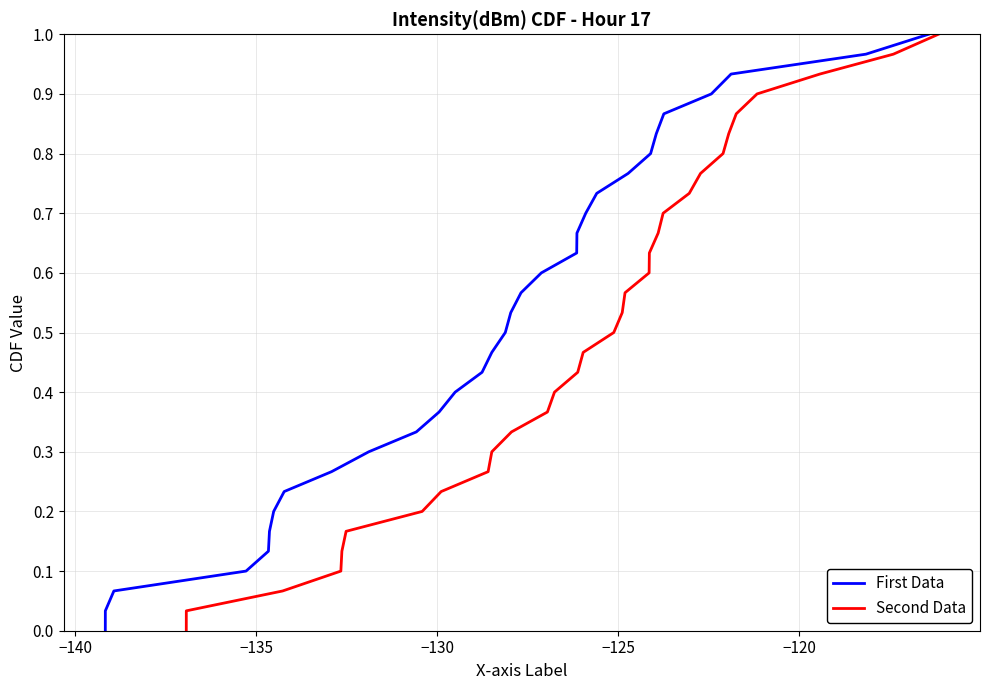

True or false: First Data and Second Data cross at least once.

False